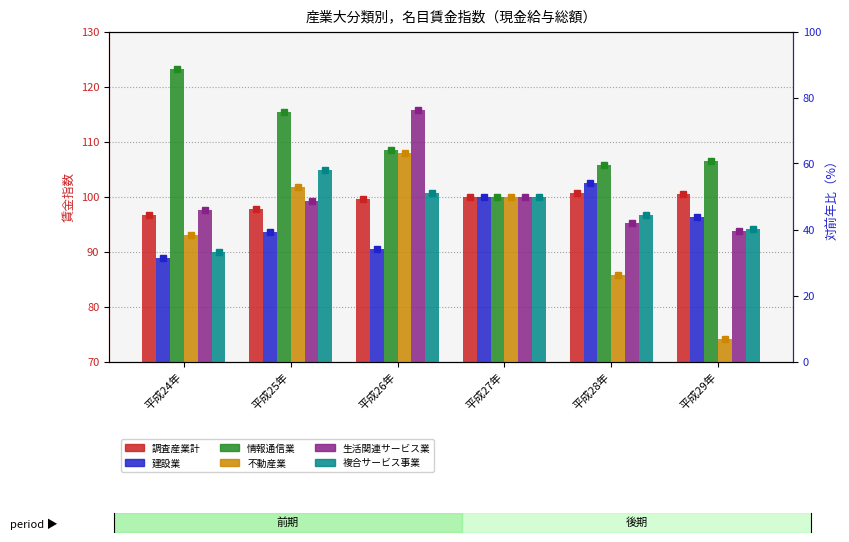

What is the value of the 建設業 bar at the 6th from the left?

43.8